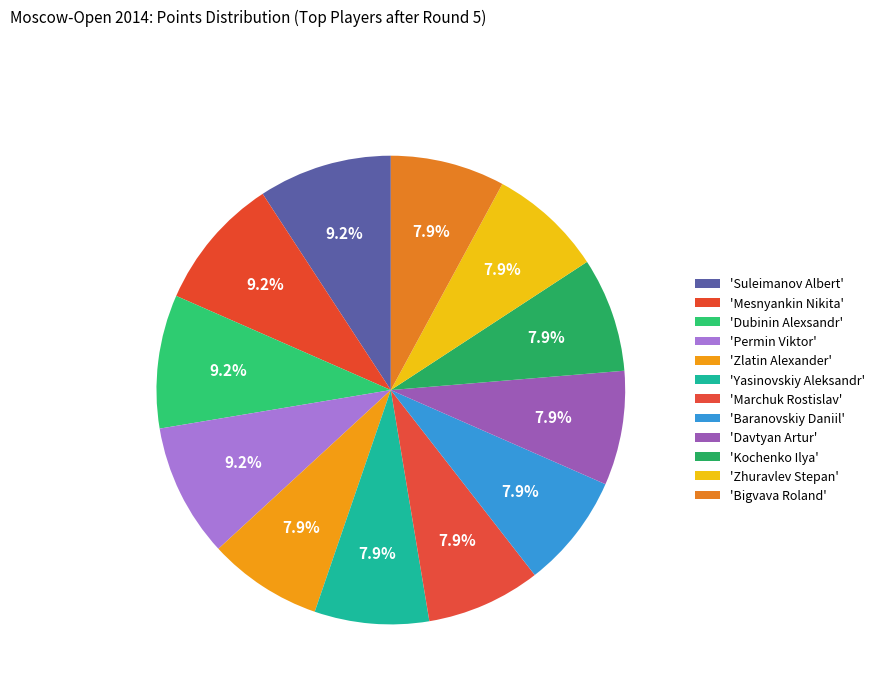

To the nearest percent, what is the difference between the largest and smallest slice percentages?

1%